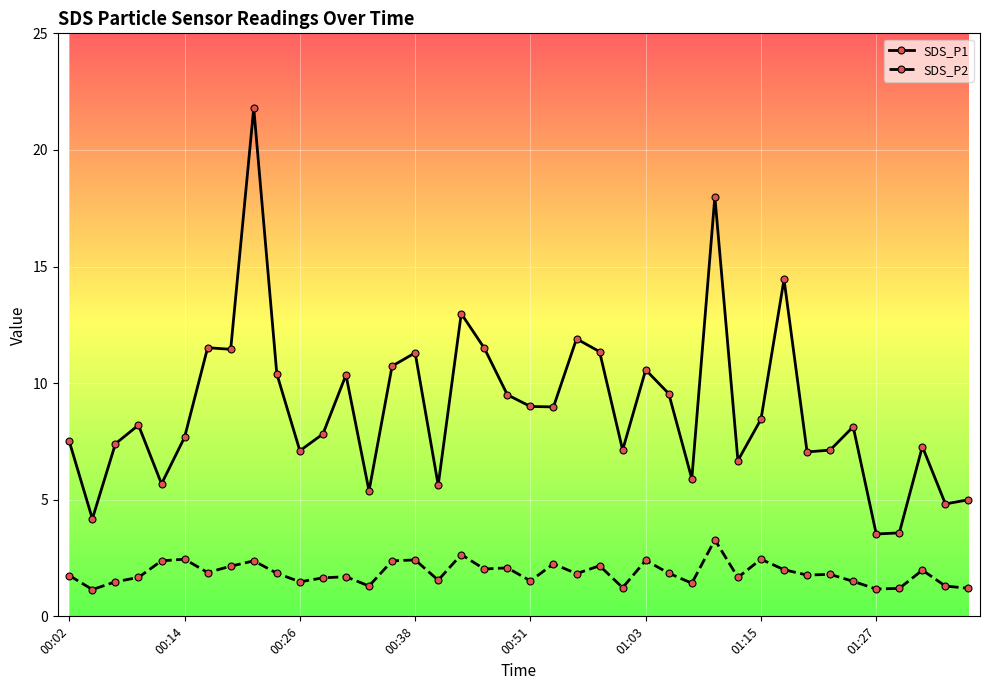

At how many categories does at least one series exceed 3?

40